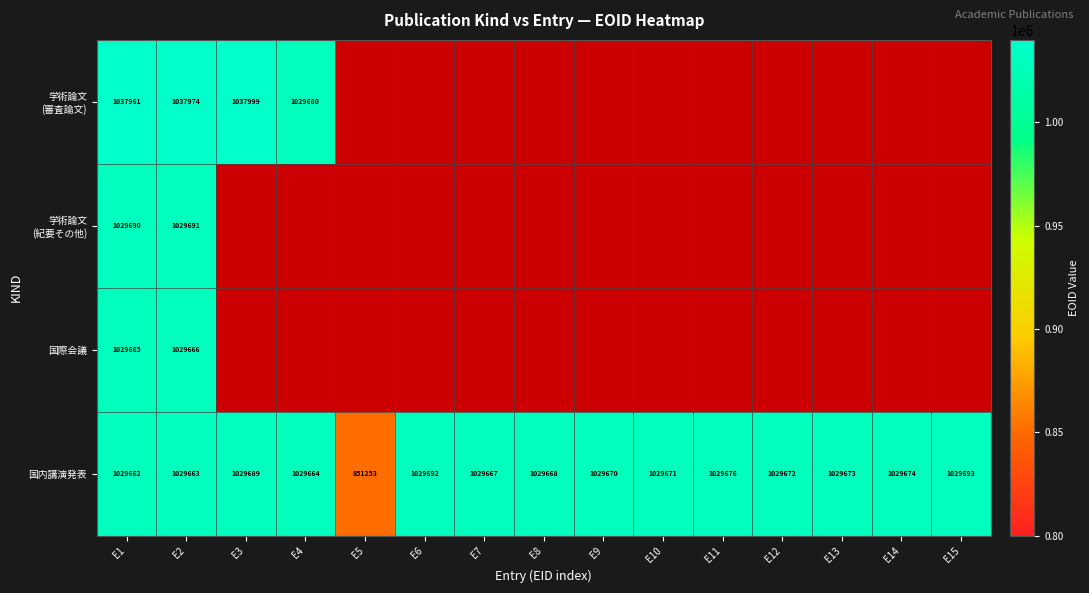

Is it true that 国内講演発表 equals 1029671 at E10?

True